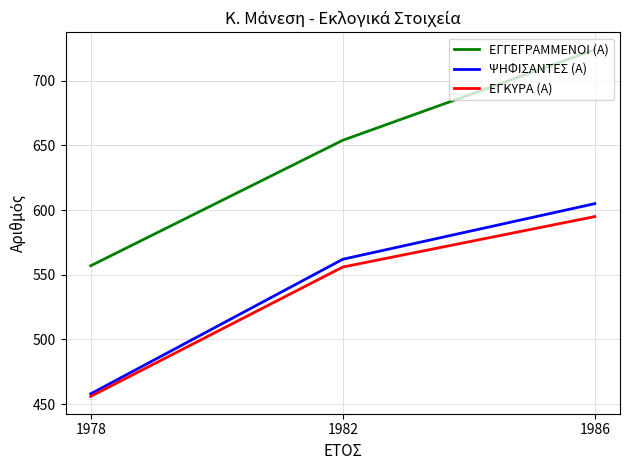

The value of ΕΓΓΕΓΡΑΜΜΕΝΟΙ (Α) at 1982 is 255. True or false?

False